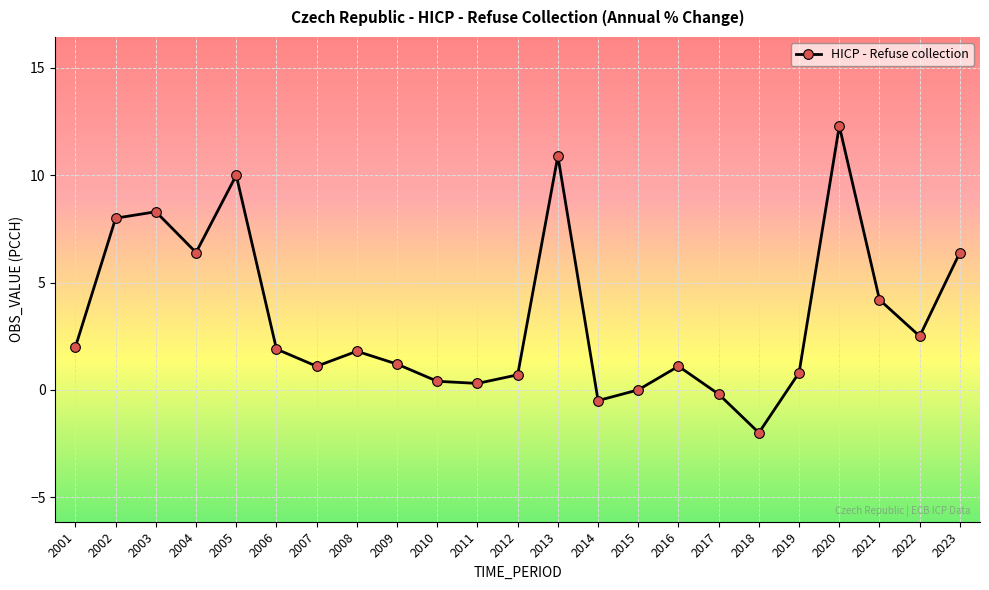

At which label does the data first exceed 1?

2001